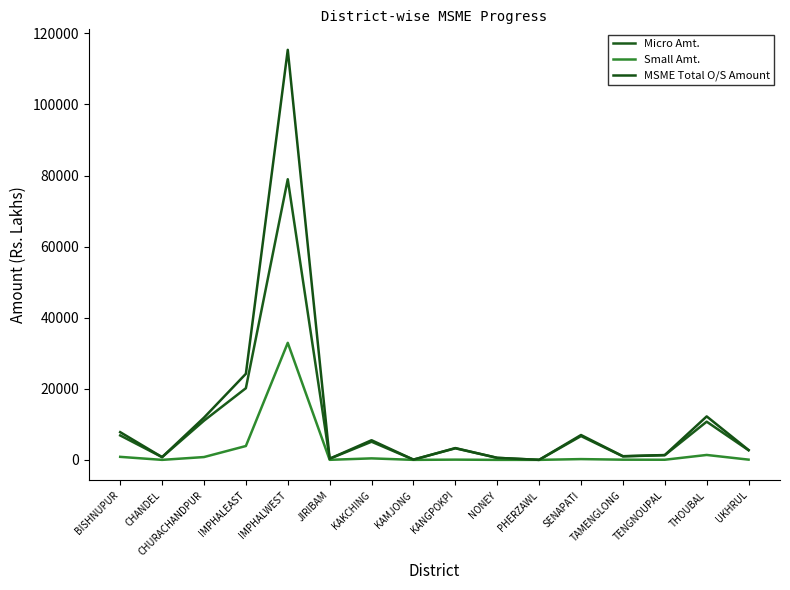

Reading right to left, extract all data points from this chart.

Micro Amt.: UKHRUL=2705.0	THOUBAL=10745.0	TENGNOUPAL=1318.9	TAMENGLONG=982.4	SENAPATI=6694.1	PHERZAWL=0.0	NONEY=567.4	KANGPOKPI=3253.6	KAMJONG=67.2	KAKCHING=5102.3	JIRIBAM=316.9	IMPHALWEST=78968.1	IMPHALEAST=20166.9	CHURACHANDPUR=11026.6	CHANDEL=770.3	BISHNUPUR=6874.4
Small Amt.: UKHRUL=67.0	THOUBAL=1382.0	TENGNOUPAL=35.6	TAMENGLONG=52.2	SENAPATI=218.2	PHERZAWL=0.0	NONEY=0.0	KANGPOKPI=63.8	KAMJONG=0.0	KAKCHING=420.9	JIRIBAM=12.6	IMPHALWEST=32935.1	IMPHALEAST=3896.9	CHURACHANDPUR=791.5	CHANDEL=0.6	BISHNUPUR=850.0
MSME Total O/S Amount: UKHRUL=2772.0	THOUBAL=12229.0	TENGNOUPAL=1356.0	TAMENGLONG=1034.5	SENAPATI=6994.7	PHERZAWL=0.0	NONEY=567.4	KANGPOKPI=3317.4	KAMJONG=67.2	KAKCHING=5526.1	JIRIBAM=329.6	IMPHALWEST=115380.2	IMPHALEAST=24221.1	CHURACHANDPUR=11880.6	CHANDEL=770.8	BISHNUPUR=7800.2